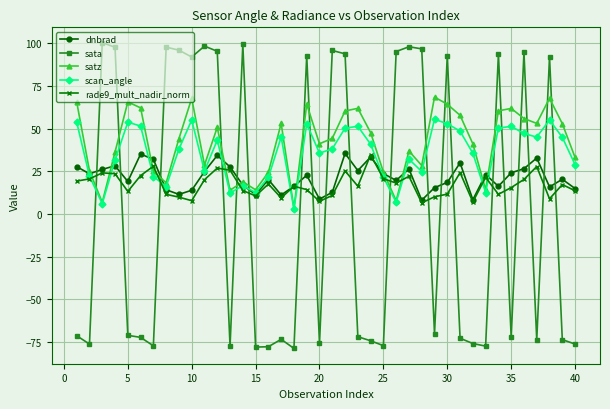

What is the maximum value shown in the chart?

100.4